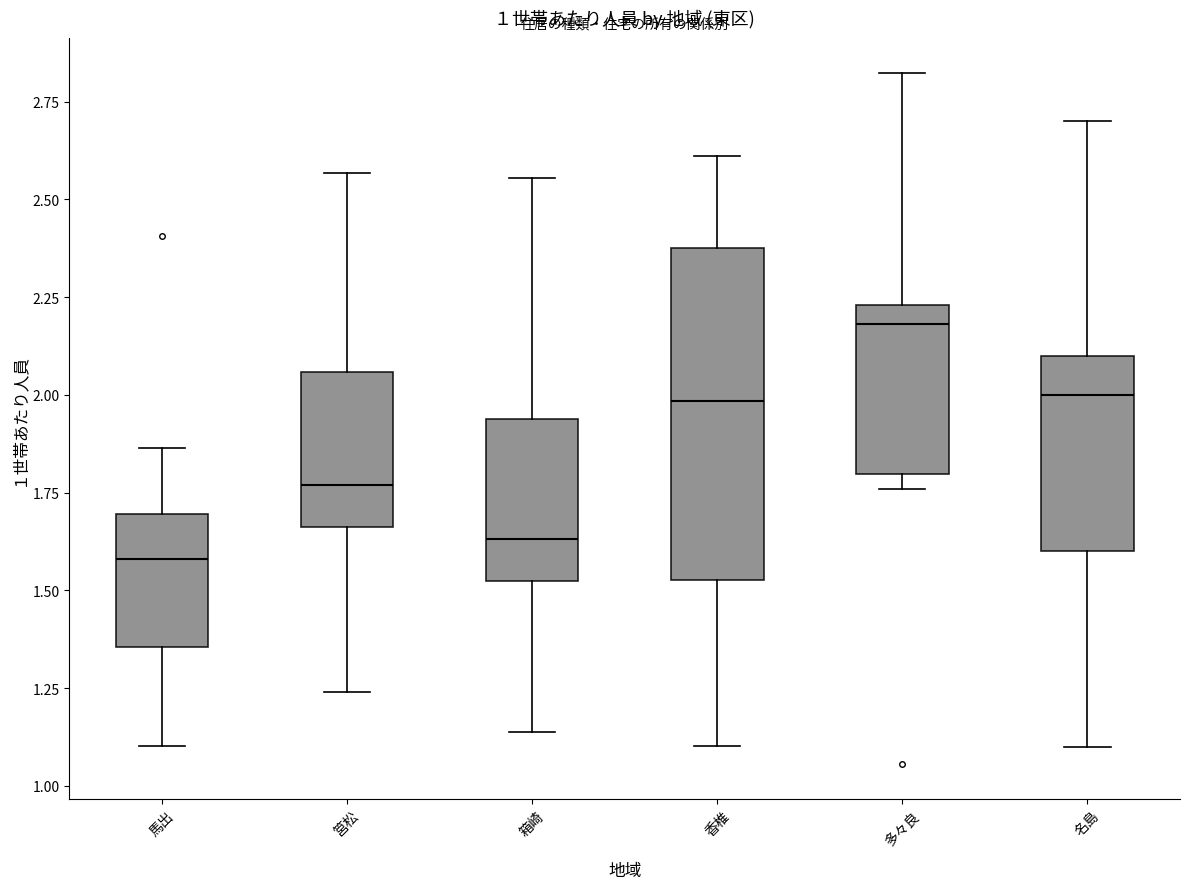

Reading left to right, read every box against the y-axis: the position of its median line, the range the box covers, and the ends of its whiskers. The values are not printed on the chart, so give them approximately, as read against the axis.

馬出: median 1.60, box 1.35 to 1.70, whiskers 1.10 to 1.85
筥松: median 1.75, box 1.65 to 2.05, whiskers 1.25 to 2.55
箱崎: median 1.65, box 1.50 to 1.95, whiskers 1.15 to 2.55
香椎: median 2.00, box 1.55 to 2.40, whiskers 1.10 to 2.60
多々良: median 2.20, box 1.80 to 2.25, whiskers 1.75 to 2.80
名島: median 2.00, box 1.60 to 2.10, whiskers 1.10 to 2.70